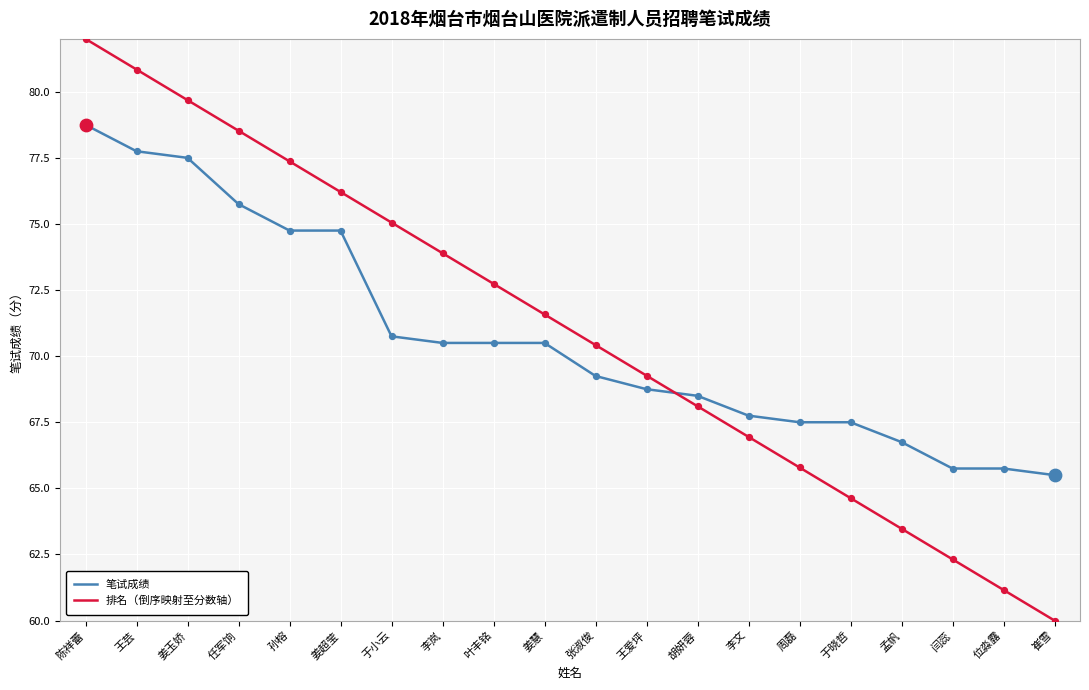

Which series has the largest total across all categories?

排名（倒序映射至分数轴）